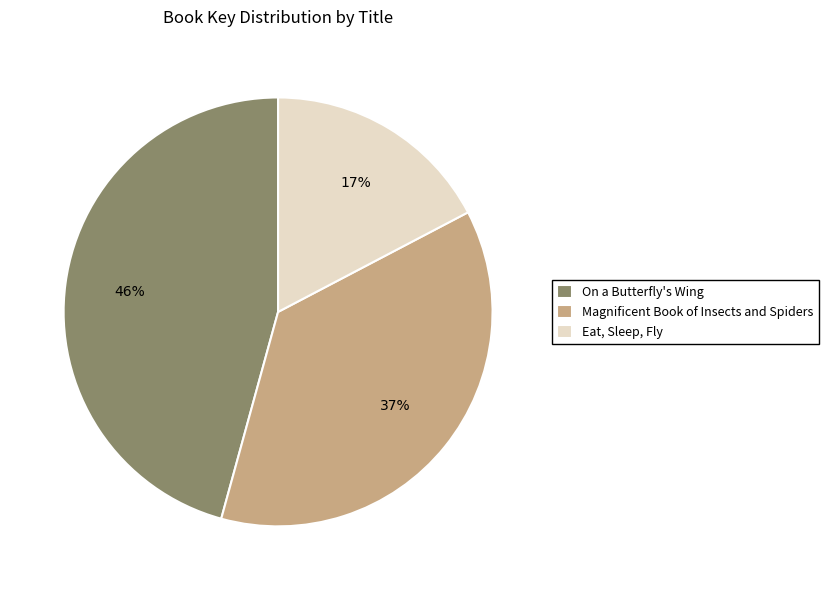

What is the ratio of the value at Eat, Sleep, Fly to the value at On a Butterfly's Wing?

0.4